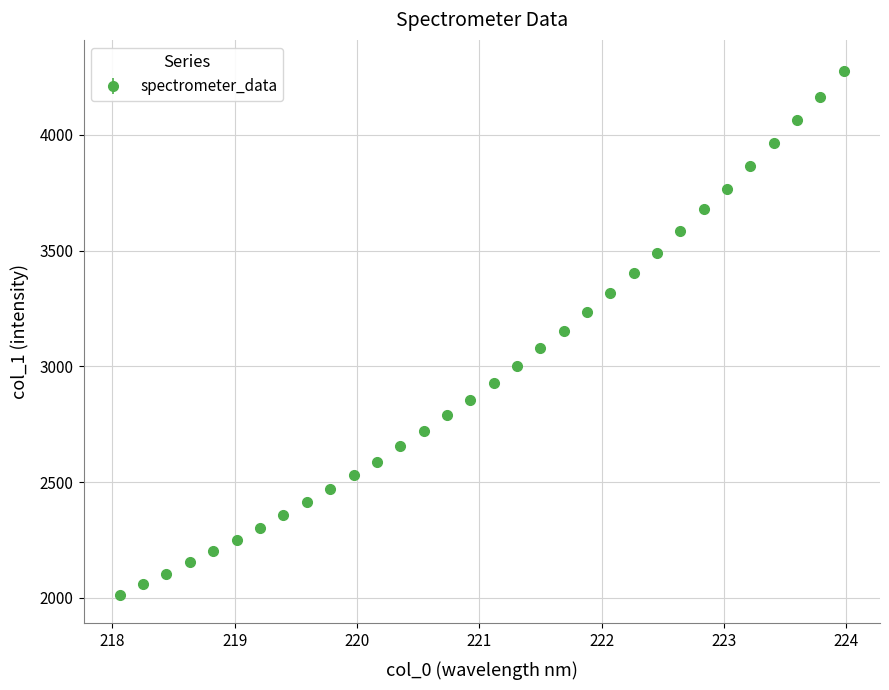

What is the difference between the second highest and second lowest values?

2102.3